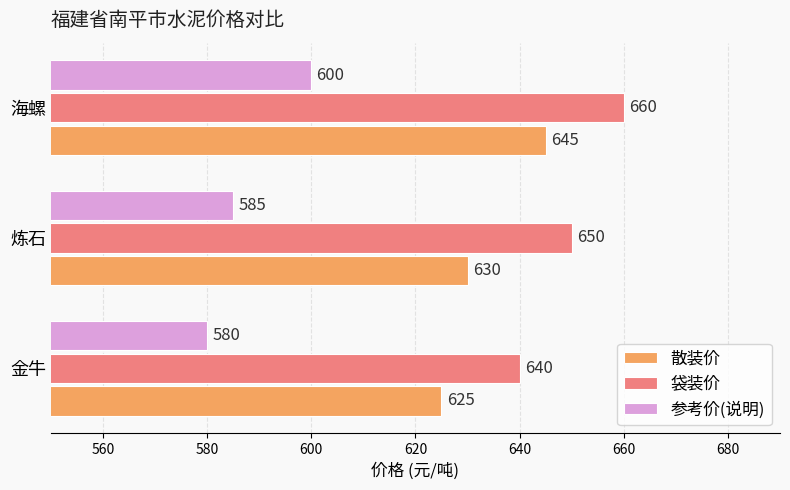

What is the highest value of the 参考价(说明) series?

600